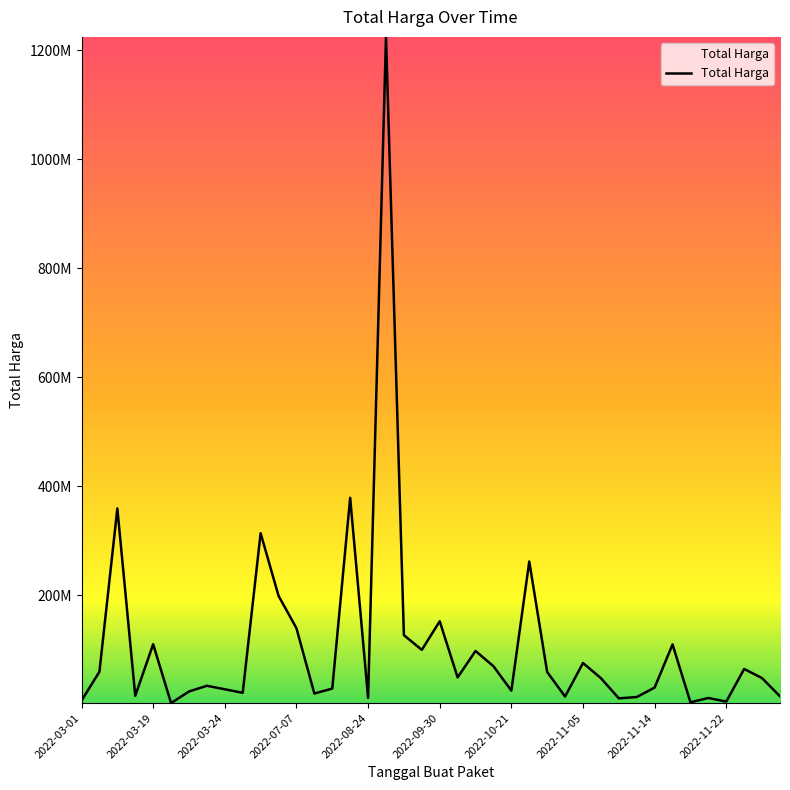

What is the difference between the maximum and second lowest values?

1220857000